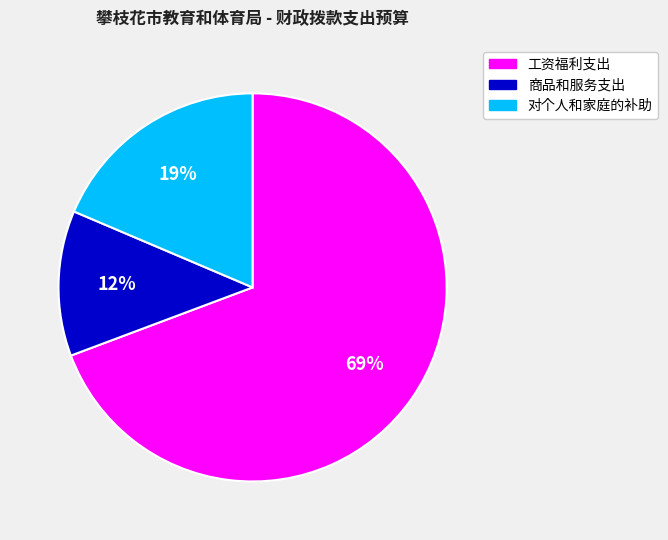

True or false: 商品和服务支出 accounts for 12% of the total.

True